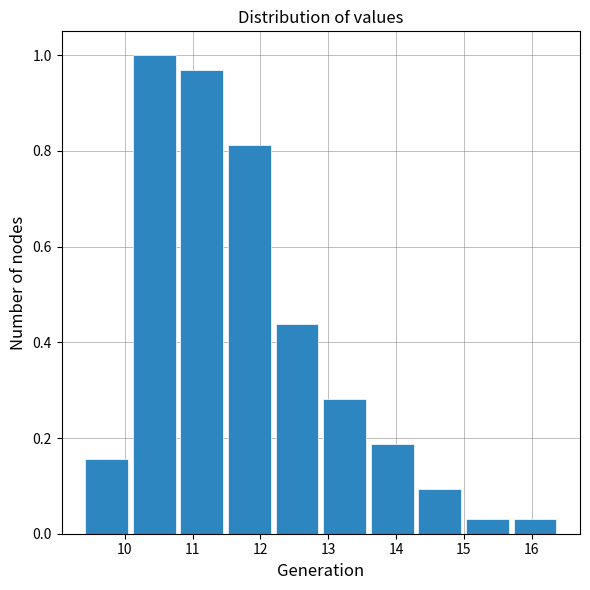

How tall is the bar that spans 15.7 to 16.4 on the x-axis? Neither the bar edges nor the heights are printed on the chart, so give them approximately, as read against the axes.

0.04